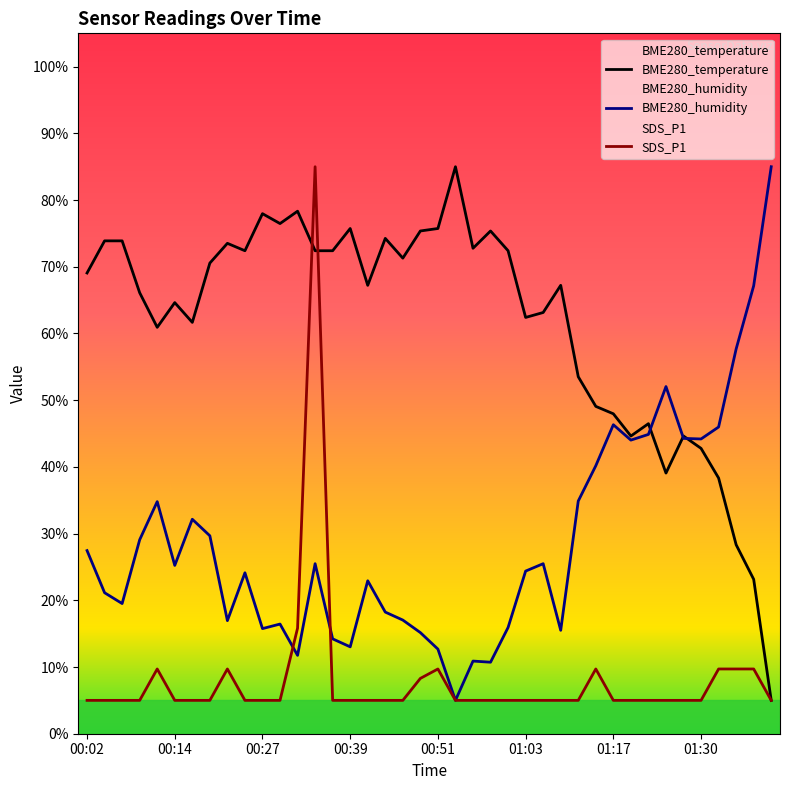

The BME280_humidity series shows 3.8 at 01:01. True or false?

False